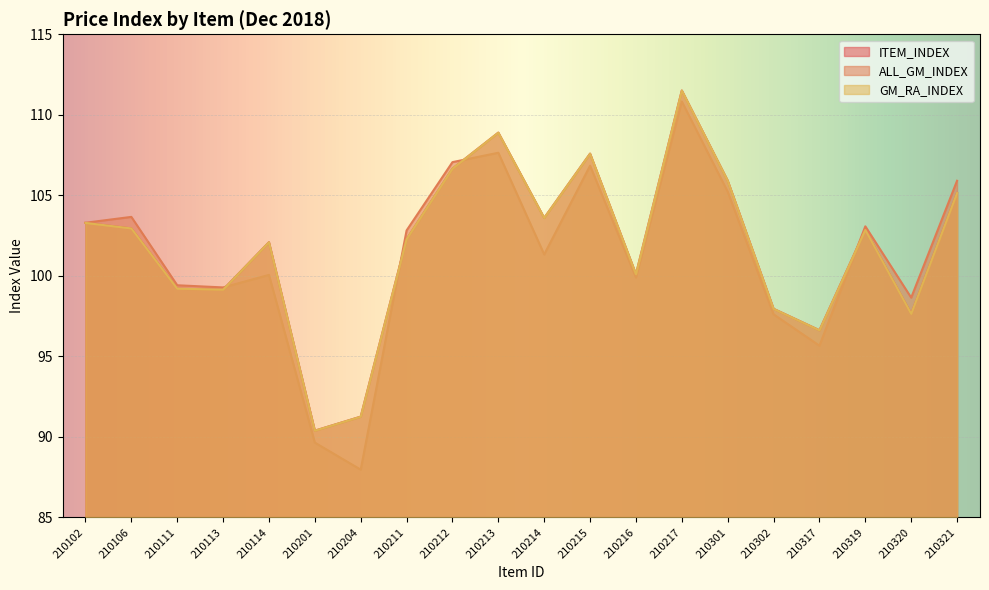

At which label does ITEM_INDEX reach its peak?

210217